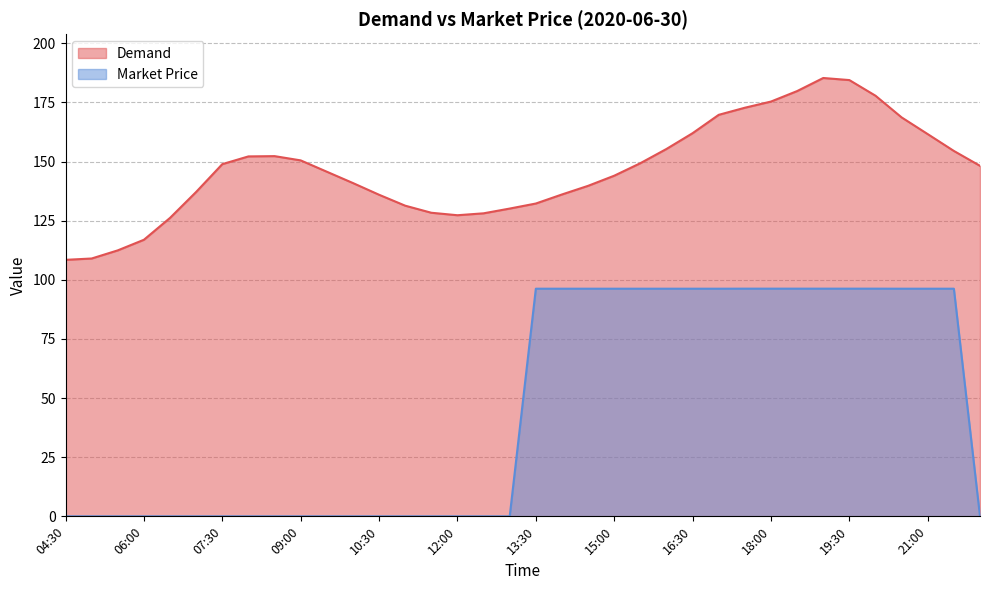

The value of Demand at 16:30 is 162.0. True or false?

True